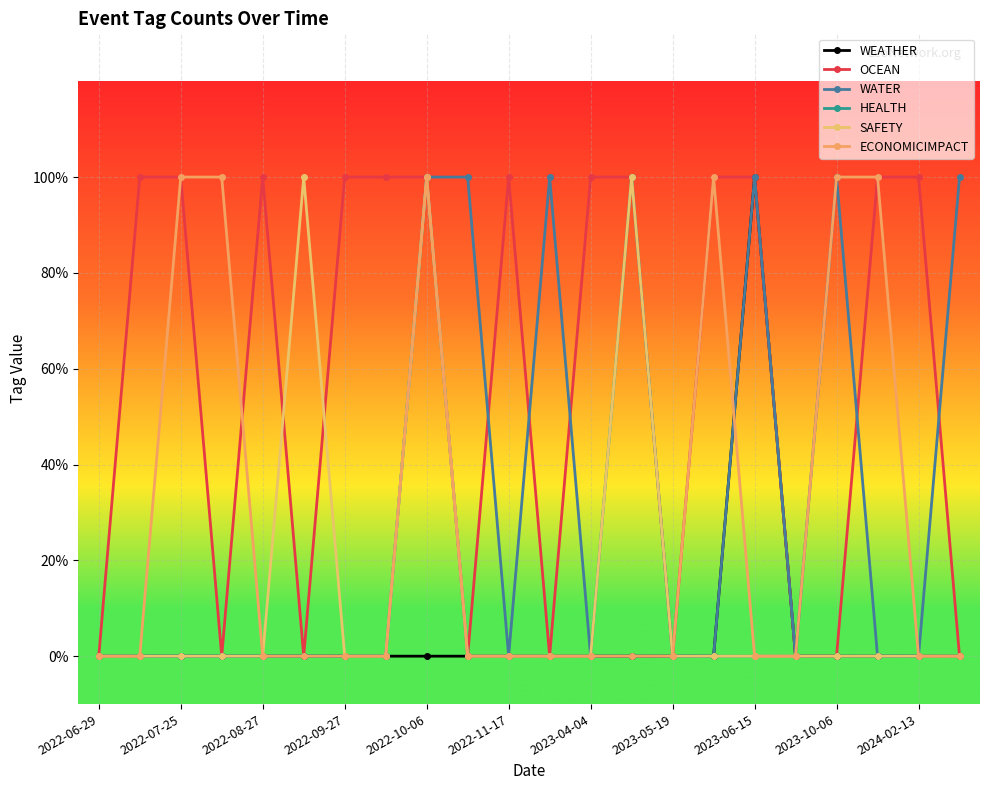

Does the chart have visible grid lines?

Yes